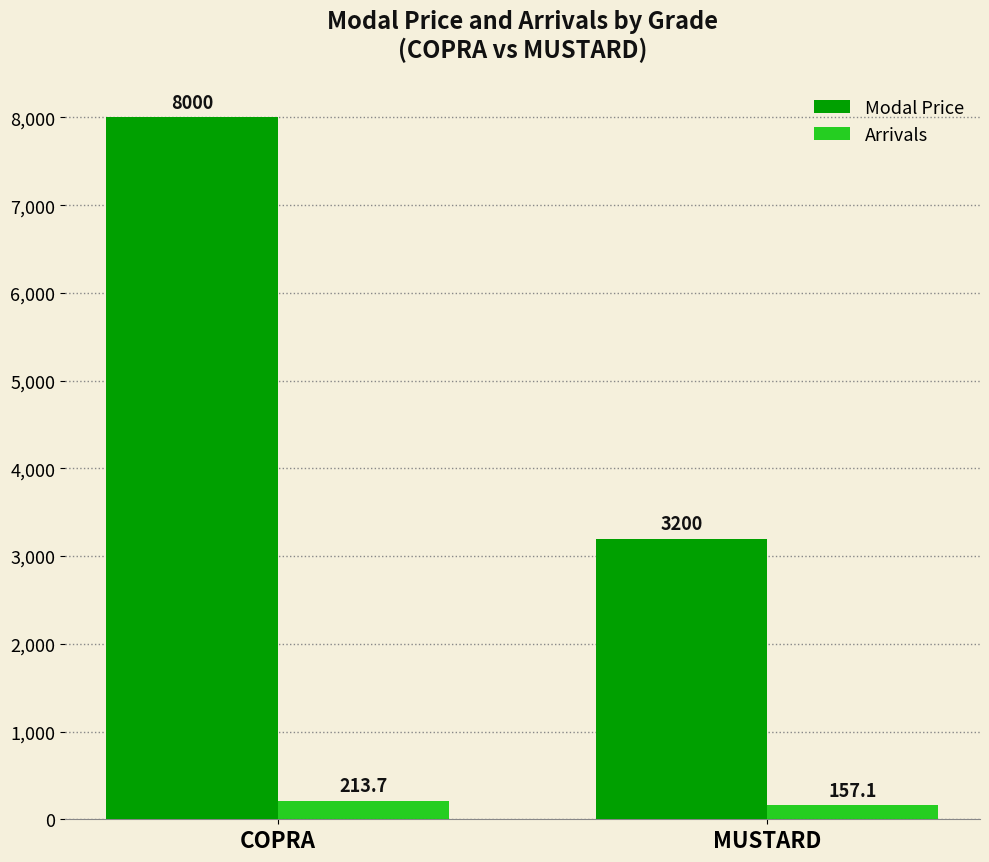

What is the difference between the maximum and minimum values in the Modal Price series?

4800.0